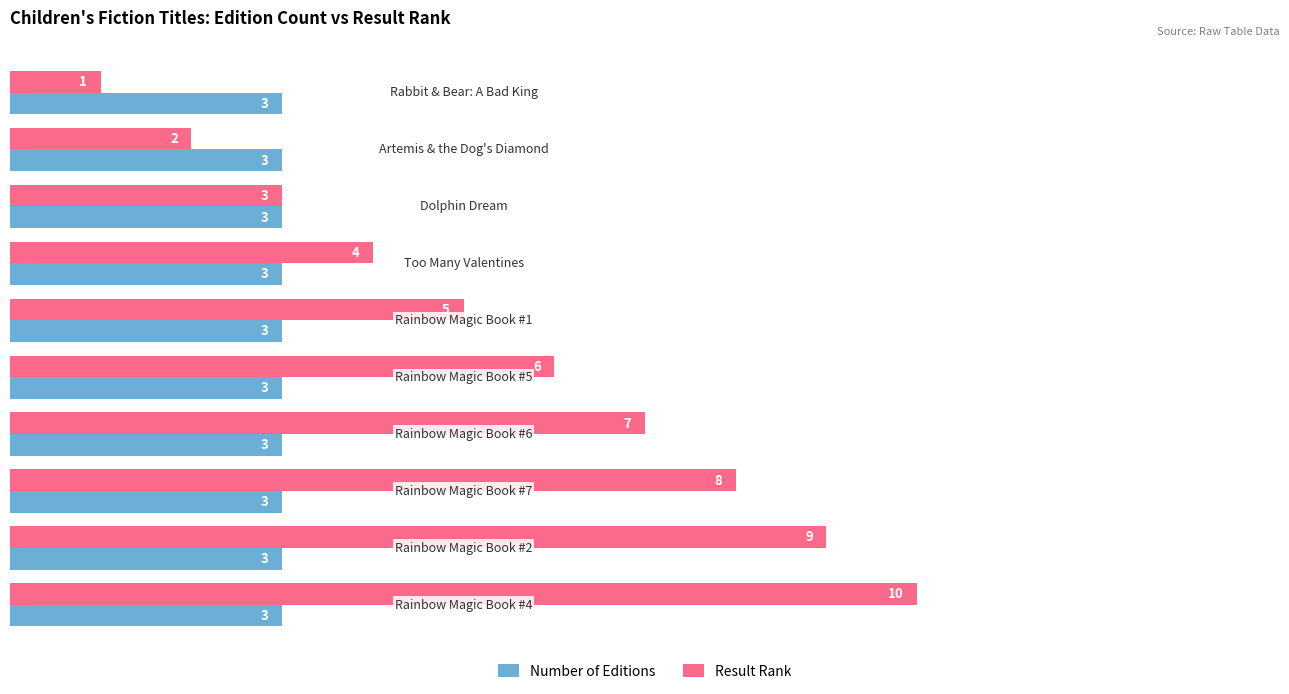

Which series has the widest spread of values?

Result Rank